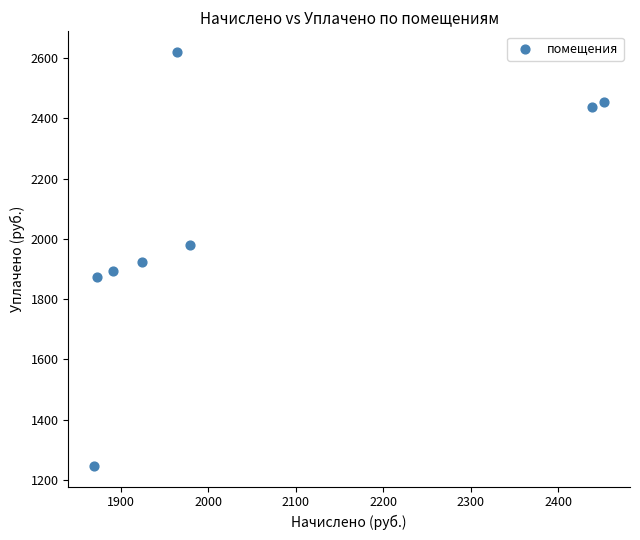

What is the range of Y values (max minus min)?

1373.5